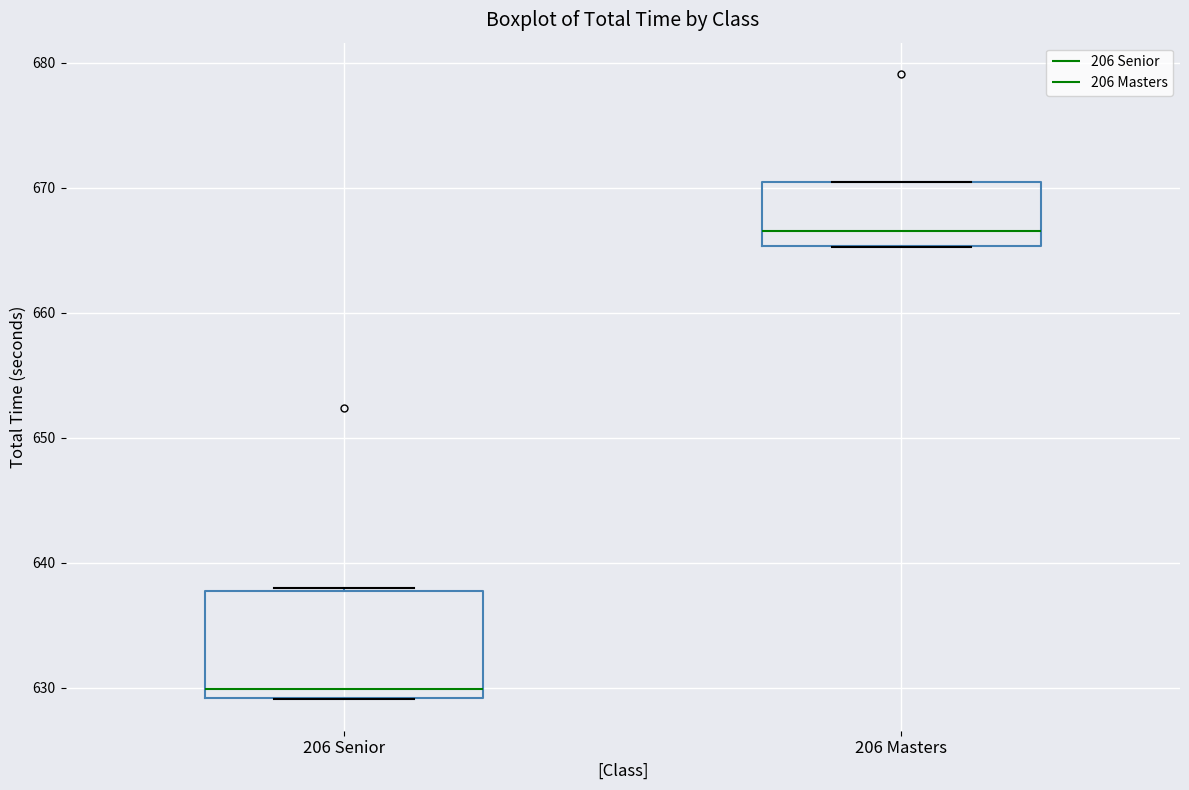

Reading left to right, read every box against the y-axis: the position of its median line, the range the box covers, and the ends of its whiskers. The values are not printed on the chart, so give them approximately, as read against the axis.

206 Senior: median 630, box 629 to 638, whiskers 629 to 638
206 Masters: median 667, box 665 to 670, whiskers 665 to 670